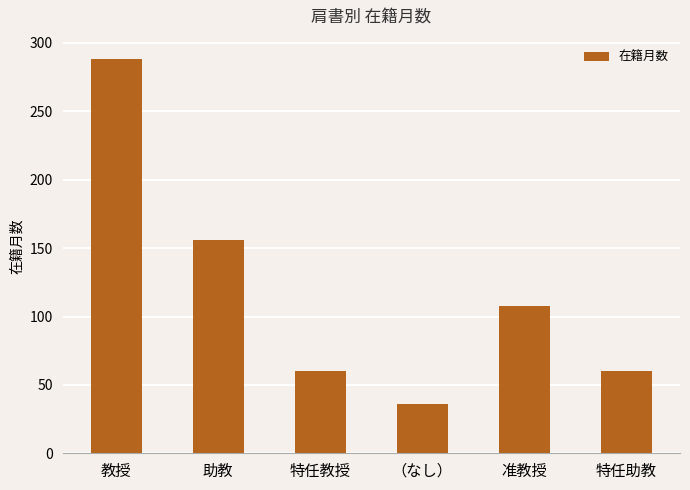

True or false: the data shows 150 at 准教授.

False